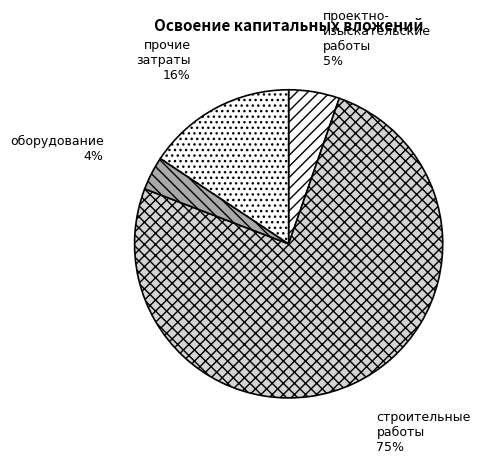

True or false: строительные работы accounts for 83% of the total.

False